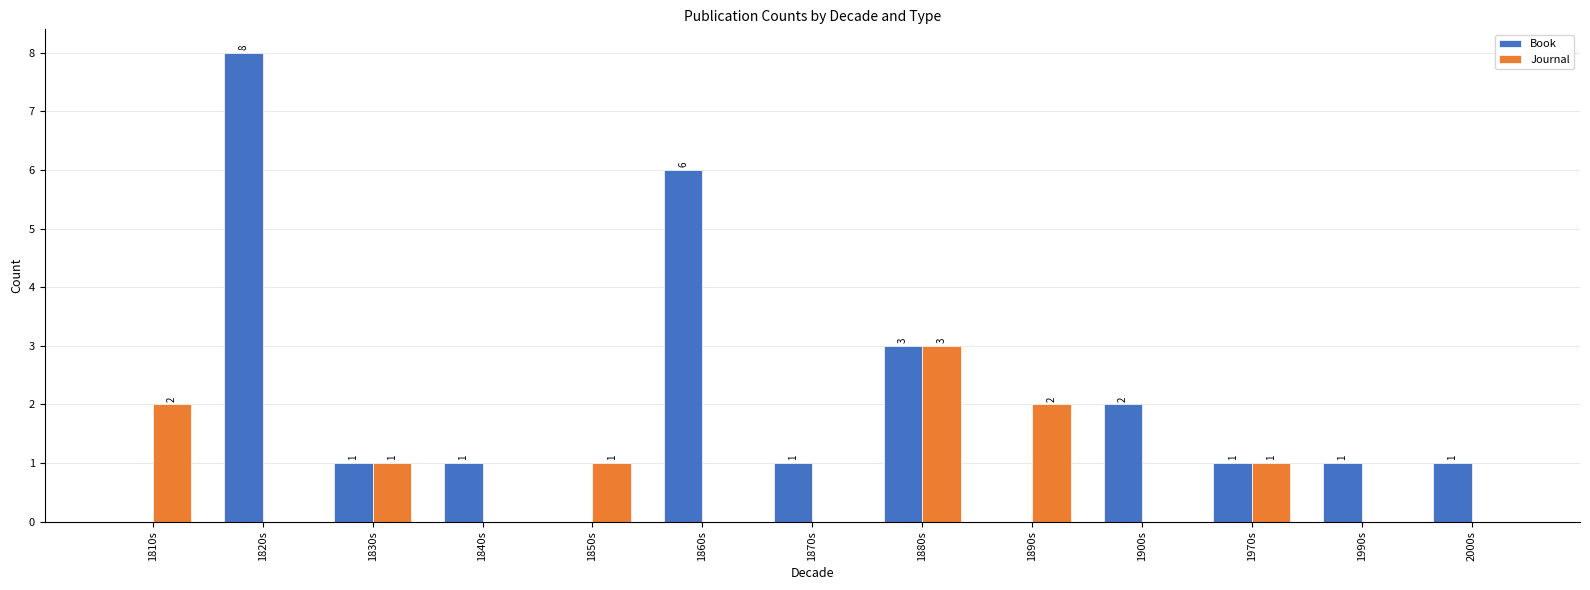

Which series changed the most between 1830s and 1860s?

Book